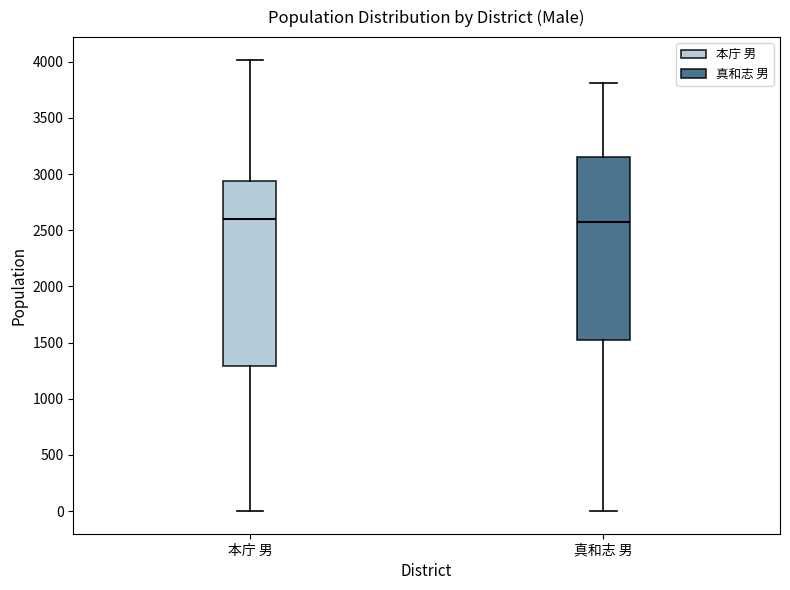

Reading left to right, transcribe this box plot: for each box, give where its median line is, the range the box spans, and where its two whiskers end, as read against the y-axis. The values are not printed on the chart, so give them approximately, as read against the axis.

本庁 男: median 2600, box 1300 to 2950, whiskers 0 to 4000
真和志 男: median 2550, box 1550 to 3150, whiskers 0 to 3800